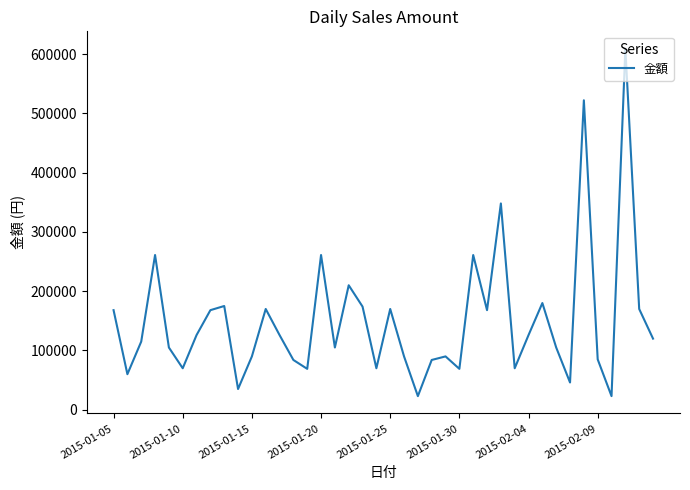

What is the average value?

150025